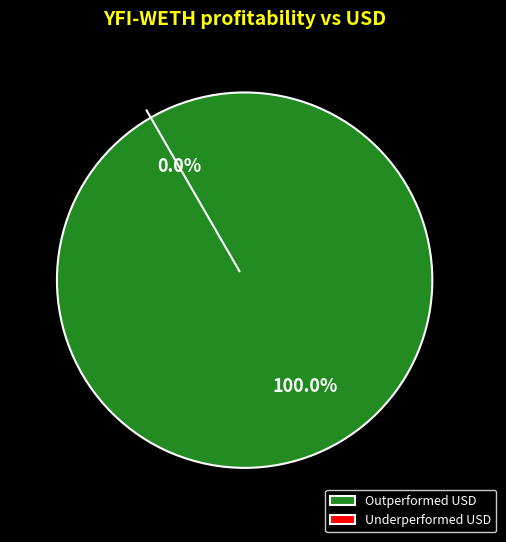

Which category has the smallest portion of the pie?

43.98